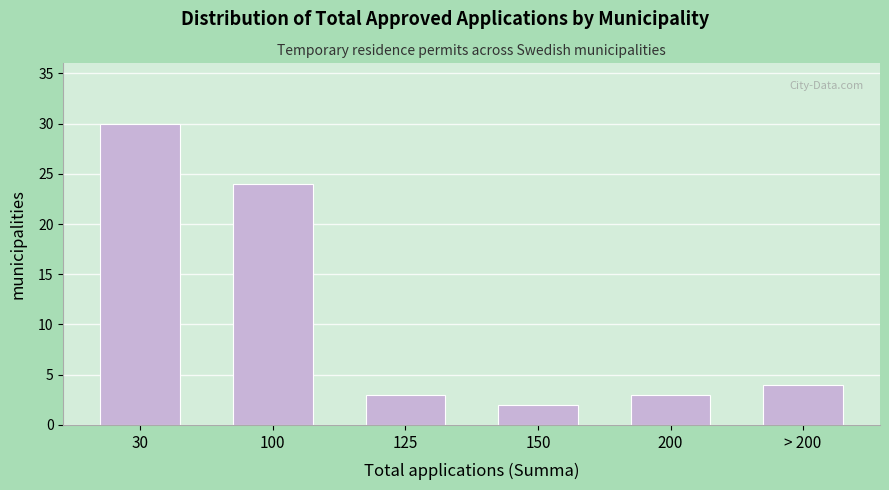

Reading left to right, extract all data points from this chart.

30	24	3	2	3	4